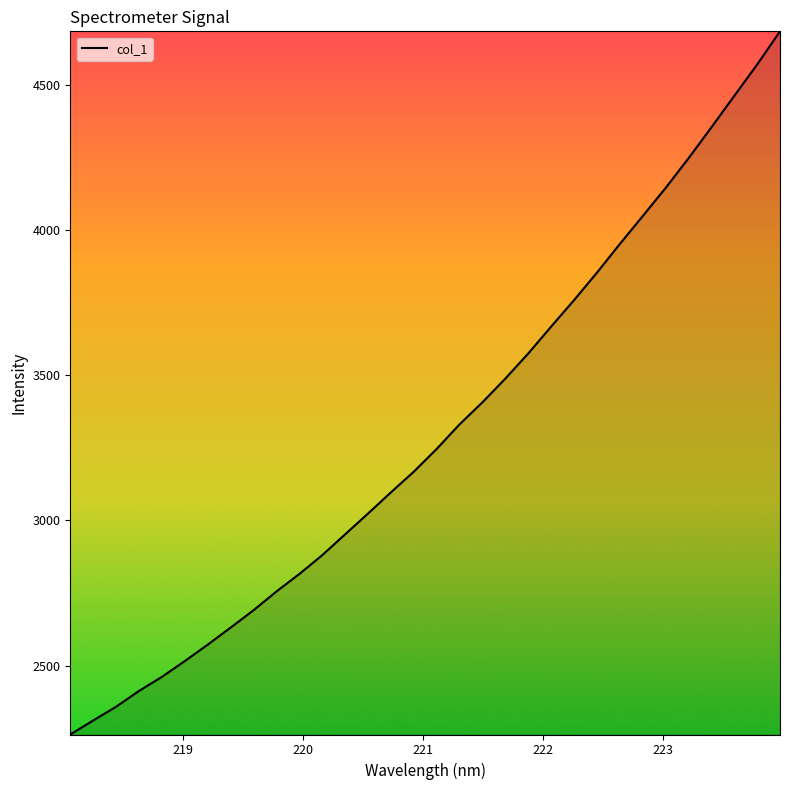

What is the difference between the maximum and minimum values?

2424.1